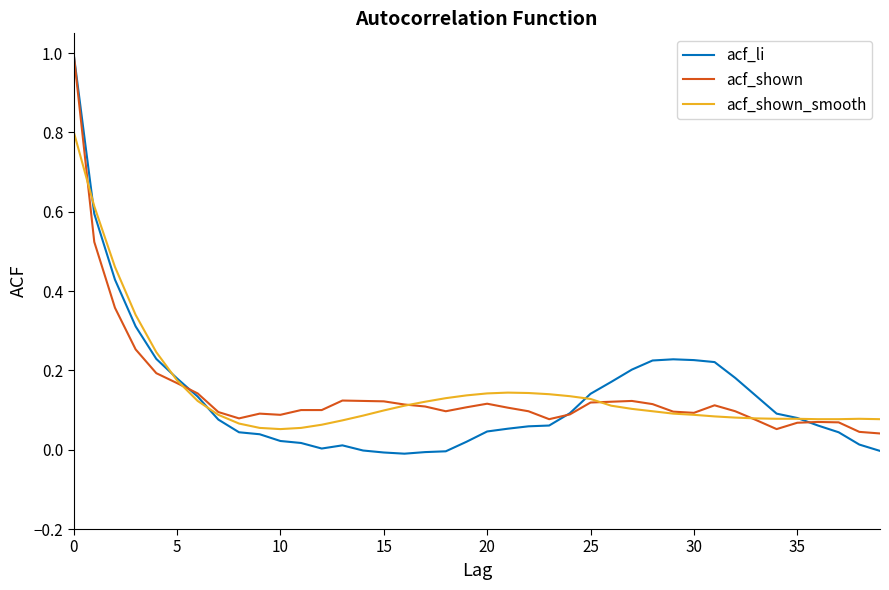

Which series has the largest range (max minus min)?

acf_li